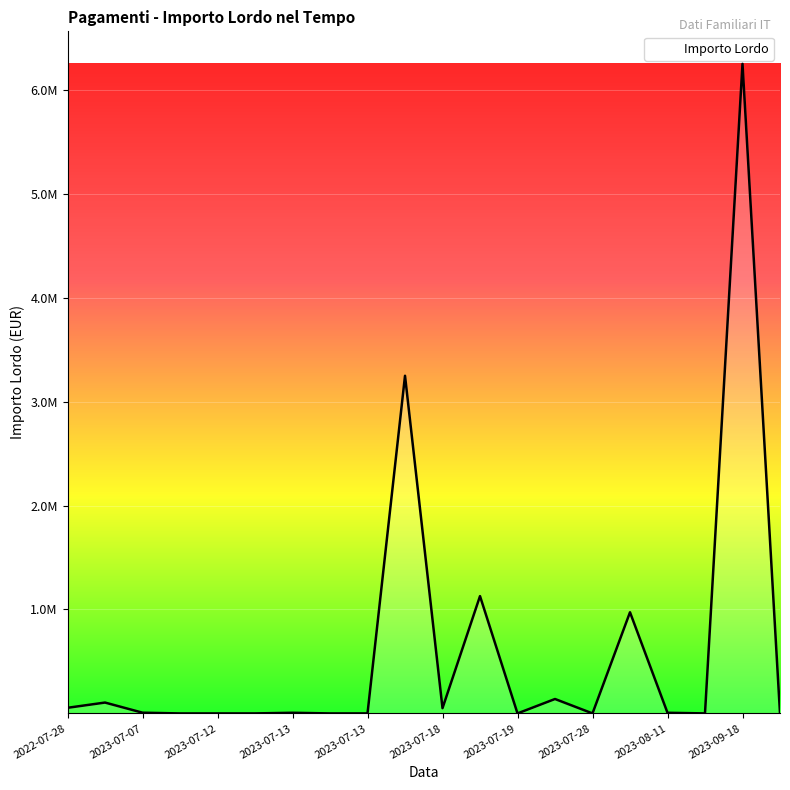

What is the sum of all values?

11970339.0